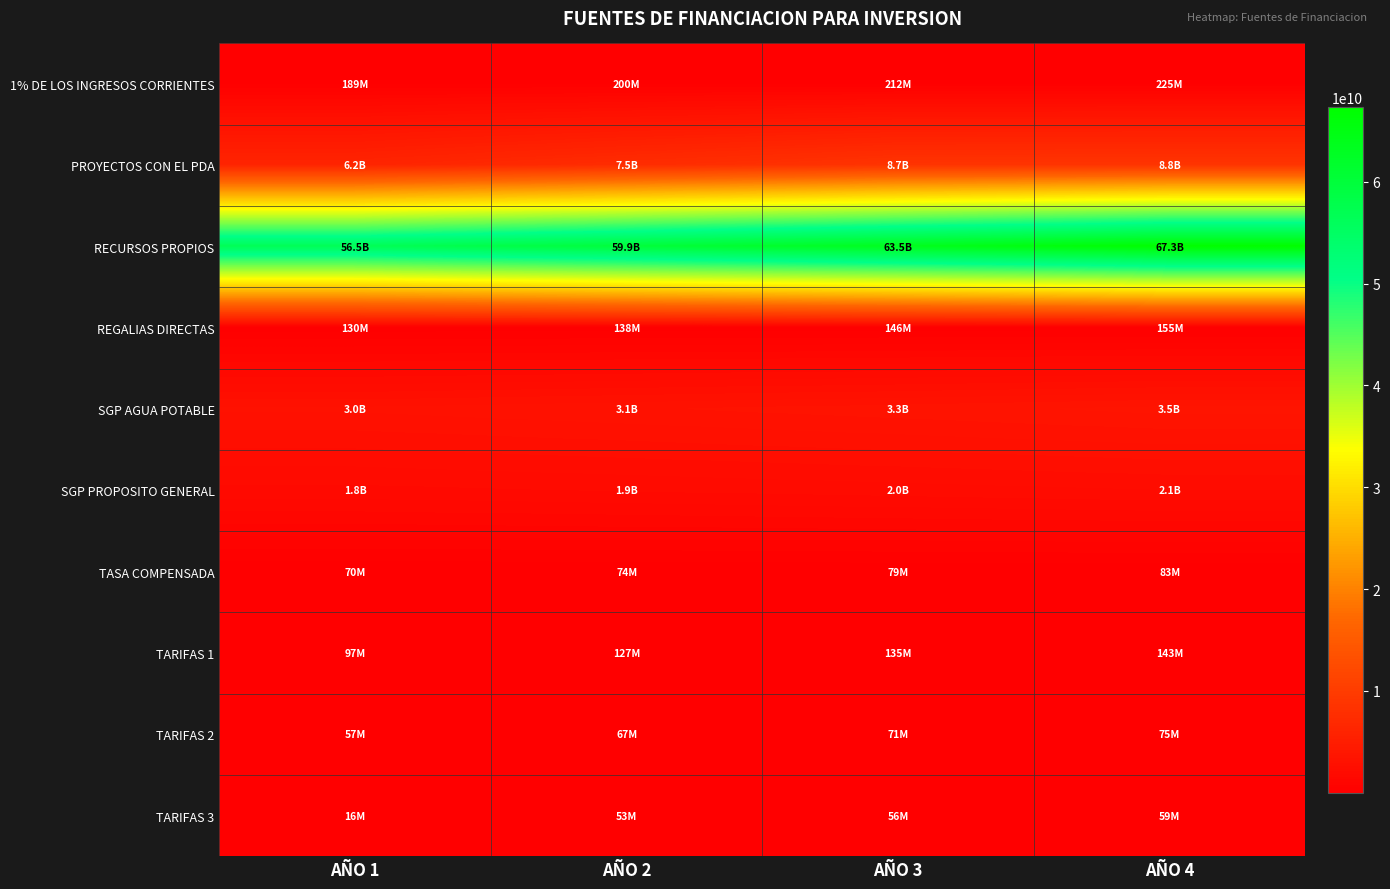

Reading left to right, what are all the values shown in this chart?

1% DE LOS INGRESOS CORRIENTES: AÑO 1=188600000	AÑO 2=199916000	AÑO 3=211910960	AÑO 4=224625618
PROYECTOS CON EL PDA: AÑO 1=6150000000	AÑO 2=7450000000	AÑO 3=8650000000	AÑO 4=8750000000
RECURSOS PROPIOS: AÑO 1=56541247484	AÑO 2=59933722333	AÑO 3=63529745673	AÑO 4=67341530413
REGALIAS DIRECTAS: AÑO 1=130000000	AÑO 2=137800000	AÑO 3=146068000	AÑO 4=154832080
SGP AGUA POTABLE: AÑO 1=2961765912	AÑO 2=3139471867	AÑO 3=3327840179	AÑO 4=3527510590
SGP PROPOSITO GENERAL: AÑO 1=1782146068	AÑO 2=1889074832	AÑO 3=2002419322	AÑO 4=2122564481
TASA COMPENSADA: AÑO 1=70001000	AÑO 2=74201060	AÑO 3=78653124	AÑO 4=83372311
TARIFAS 1: AÑO 1=96731821	AÑO 2=127457679	AÑO 3=135105140	AÑO 4=143211448
TARIFAS 2: AÑO 1=56841555	AÑO 2=66788092	AÑO 3=70795378	AÑO 4=75043101
TARIFAS 3: AÑO 1=15800000	AÑO 2=52800000	AÑO 3=55968000	AÑO 4=59326080